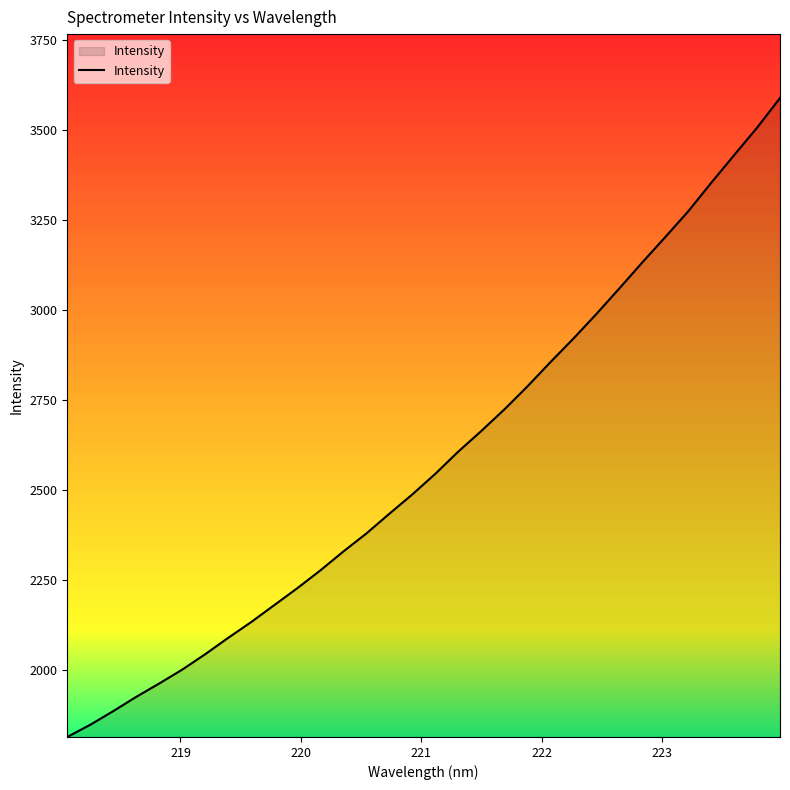

What is the greatest value displayed?

3589.7